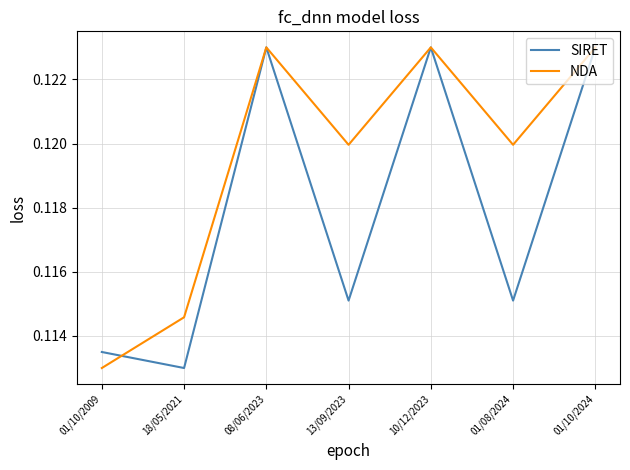

The value of SIRET at 18/05/2021 is 0.2. True or false?

False